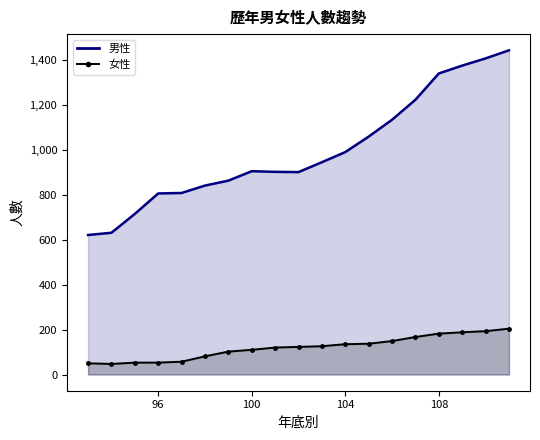

The 男性 series shows 1340 at 108. True or false?

True